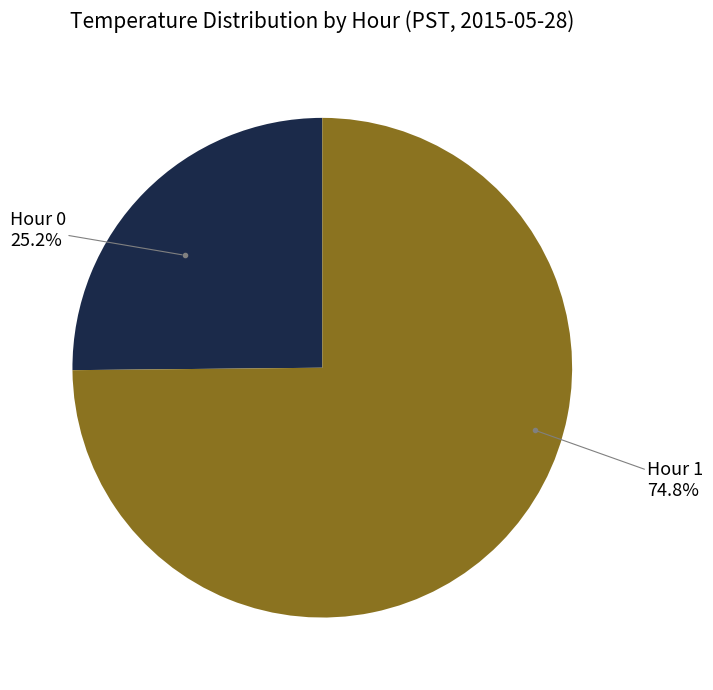

Is there a majority slice in this chart?

Yes